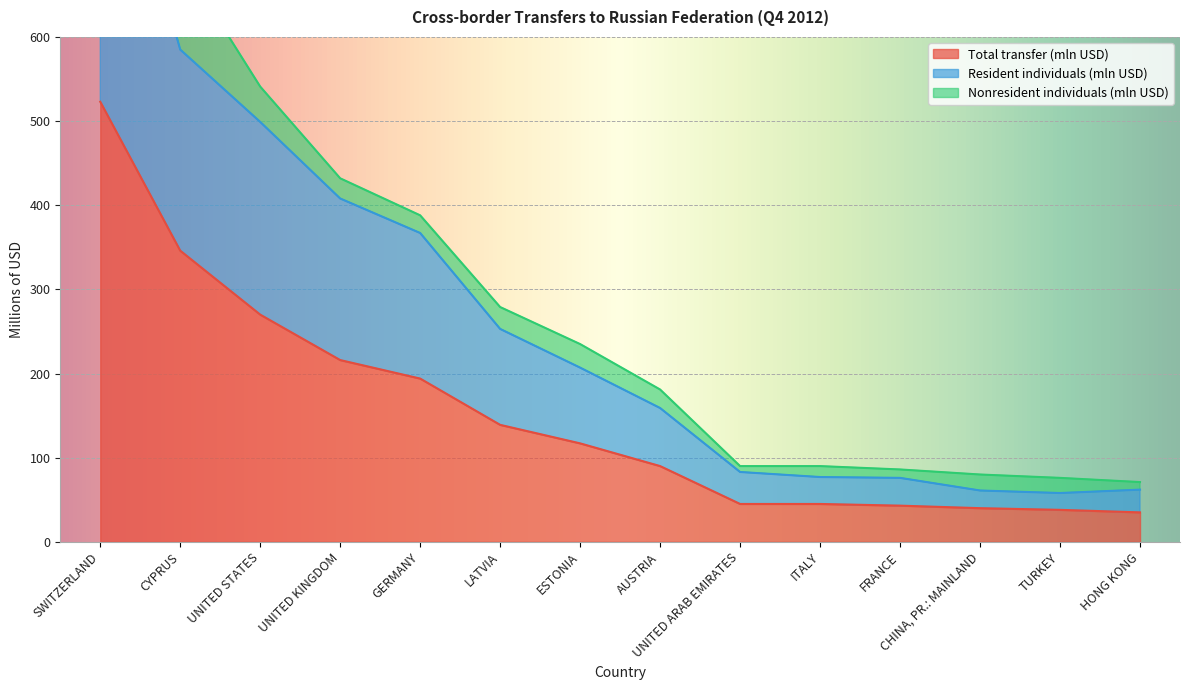

What is the average value of the Total transfer (mln USD) series?

153